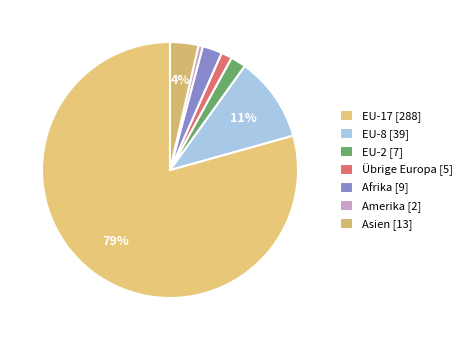

The Asien slice represents 4% of the pie. True or false?

True